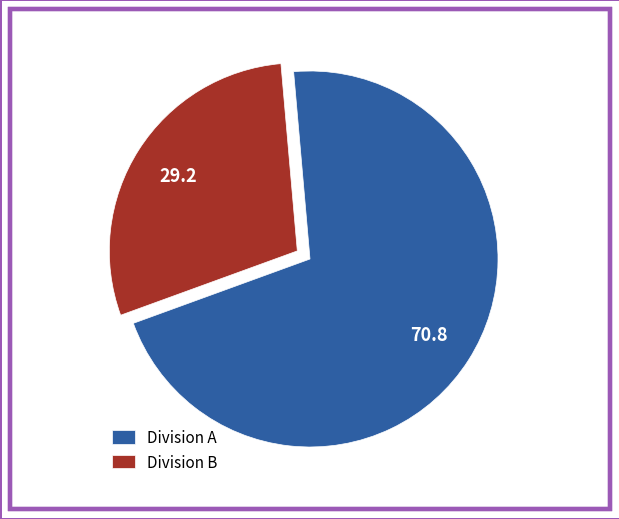

The Division B slice represents 15% of the pie. True or false?

False